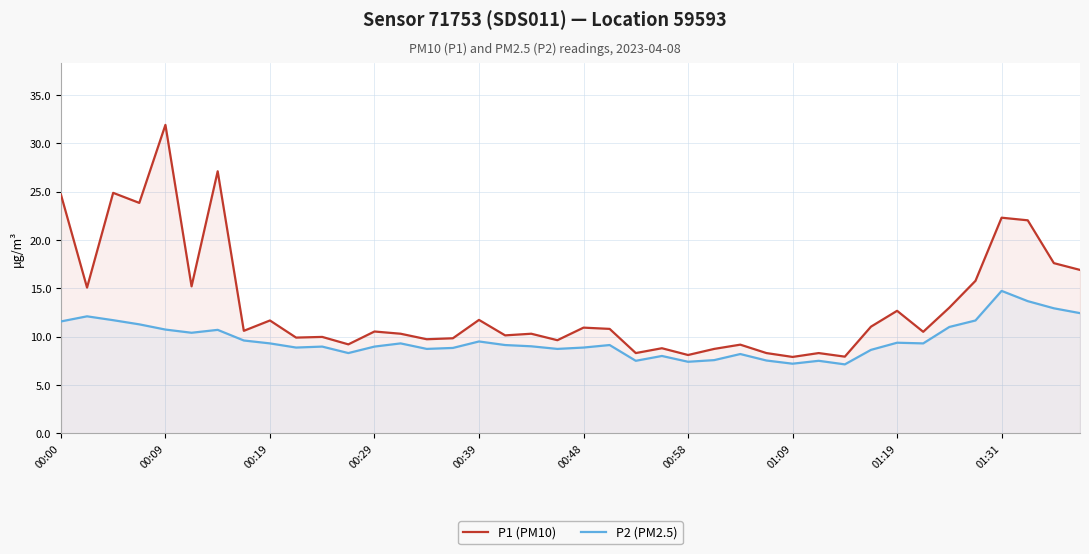

Which series has the widest spread of values?

P1 (PM10)